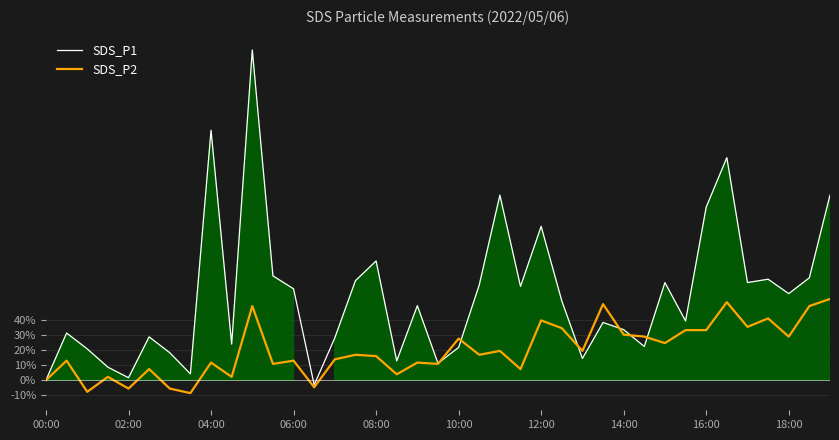

Where does the SDS_P1 series first go above 49?

04:00